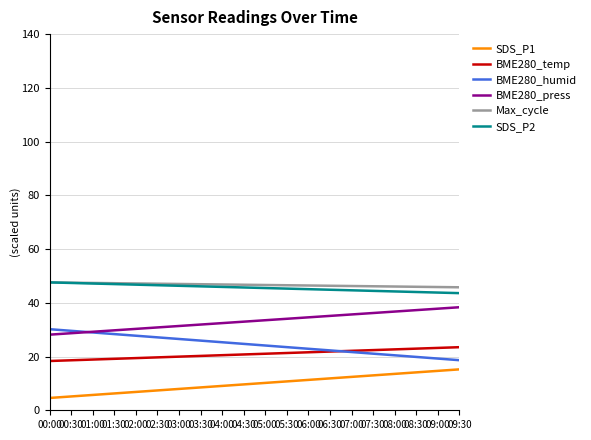

Reading right to left, extract all data points from this chart.

SDS_P1: 09:30=15.2	09:00=14.7	08:30=14.1	08:00=13.5	07:30=13.0	07:00=12.4	06:30=11.9	06:00=11.3	05:30=10.7	05:00=10.2	04:30=9.6	04:00=9.1	03:30=8.5	03:00=7.9	02:30=7.4	02:00=6.8	01:30=6.3	01:00=5.7	00:30=5.1	00:00=4.6
BME280_temp: 09:30=23.5	09:00=23.2	08:30=22.9	08:00=22.7	07:30=22.4	07:00=22.1	06:30=21.9	06:00=21.6	05:30=21.3	05:00=21.0	04:30=20.8	04:00=20.5	03:30=20.2	03:00=20.0	02:30=19.7	02:00=19.4	01:30=19.1	01:00=18.9	00:30=18.6	00:00=18.3
BME280_humid: 09:30=18.6	09:00=19.2	08:30=19.9	08:00=20.5	07:30=21.1	07:00=21.7	06:30=22.3	06:00=22.9	05:30=23.5	05:00=24.1	04:30=24.7	04:00=25.3	03:30=25.9	03:00=26.5	02:30=27.1	02:00=27.7	01:30=28.4	01:00=29.0	00:30=29.6	00:00=30.2
BME280_press: 09:30=38.3	09:00=37.8	08:30=37.3	08:00=36.7	07:30=36.2	07:00=35.7	06:30=35.1	06:00=34.6	05:30=34.1	05:00=33.5	04:30=33.0	04:00=32.4	03:30=31.9	03:00=31.4	02:30=30.8	02:00=30.3	01:30=29.8	01:00=29.2	00:30=28.7	00:00=28.1
Max_cycle: 09:30=45.8	09:00=45.9	08:30=46.0	08:00=46.1	07:30=46.2	07:00=46.2	06:30=46.3	06:00=46.4	05:30=46.5	05:00=46.6	04:30=46.7	04:00=46.8	03:30=46.9	03:00=47.0	02:30=47.1	02:00=47.2	01:30=47.3	01:00=47.4	00:30=47.5	00:00=47.6
SDS_P2: 09:30=43.6	09:00=43.8	08:30=44.0	08:00=44.2	07:30=44.4	07:00=44.7	06:30=44.9	06:00=45.1	05:30=45.3	05:00=45.5	04:30=45.7	04:00=45.9	03:30=46.1	03:00=46.3	02:30=46.5	02:00=46.8	01:30=47.0	01:00=47.2	00:30=47.4	00:00=47.6